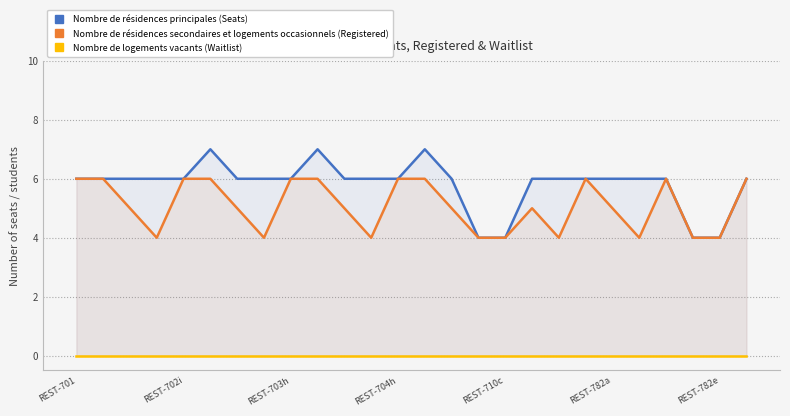

What is the lowest value of the Nombre de résidences secondaires et logements occasionnels (Registered) series?

4